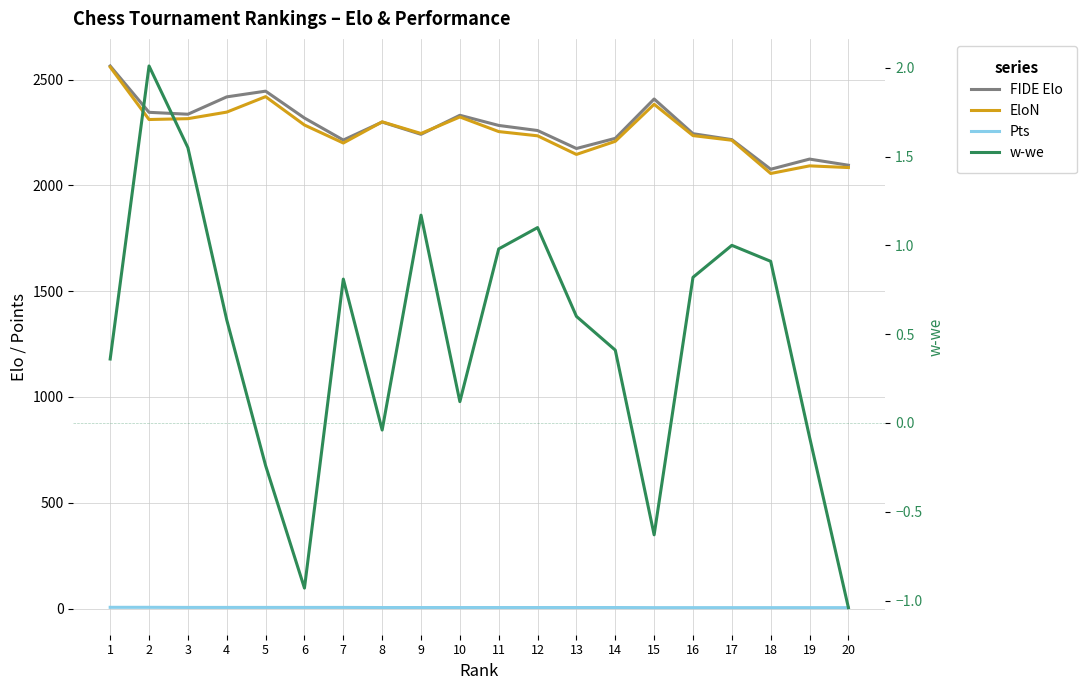

What is the difference between the maximum and minimum values in the Pts series?

1.5